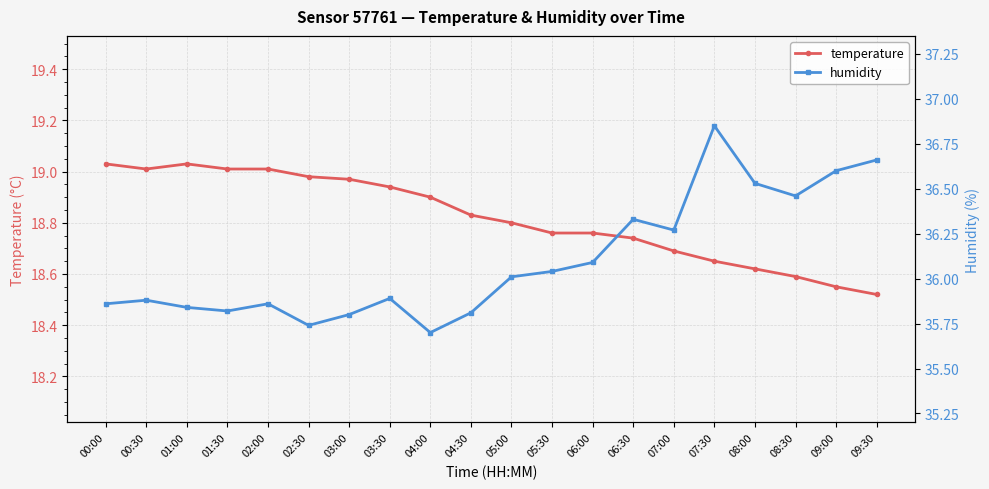

Which has a higher value, 01:30 or 00:00?

00:00